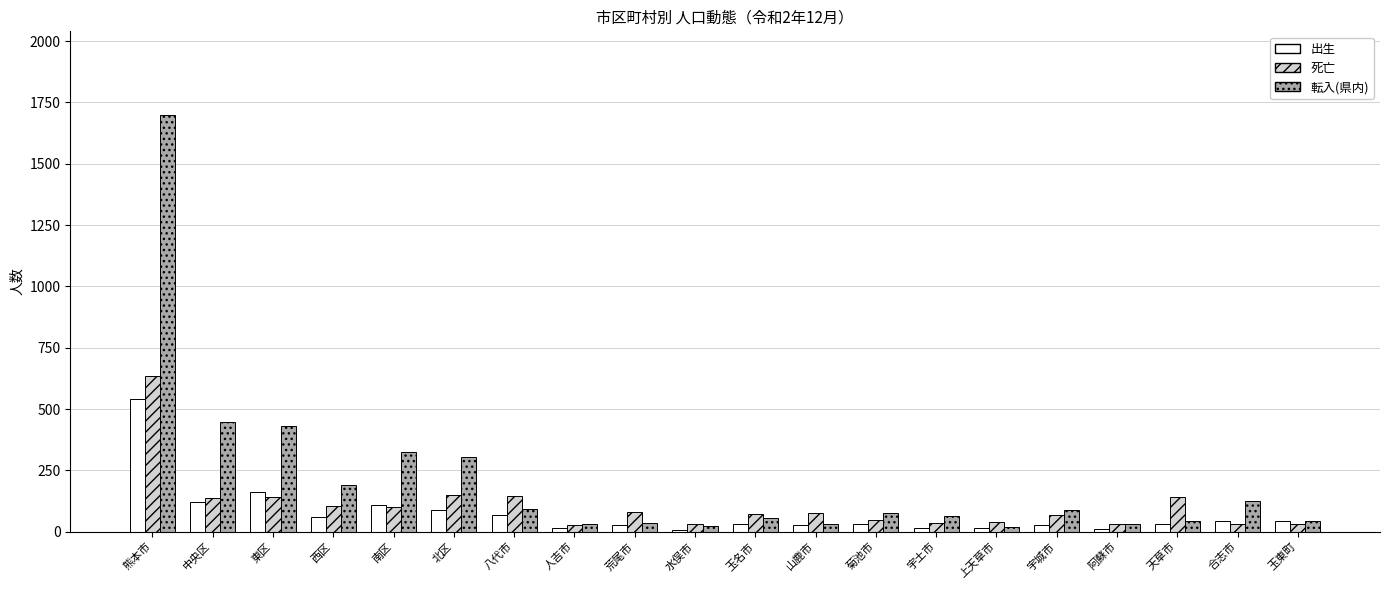

What is the greatest value displayed?

1700